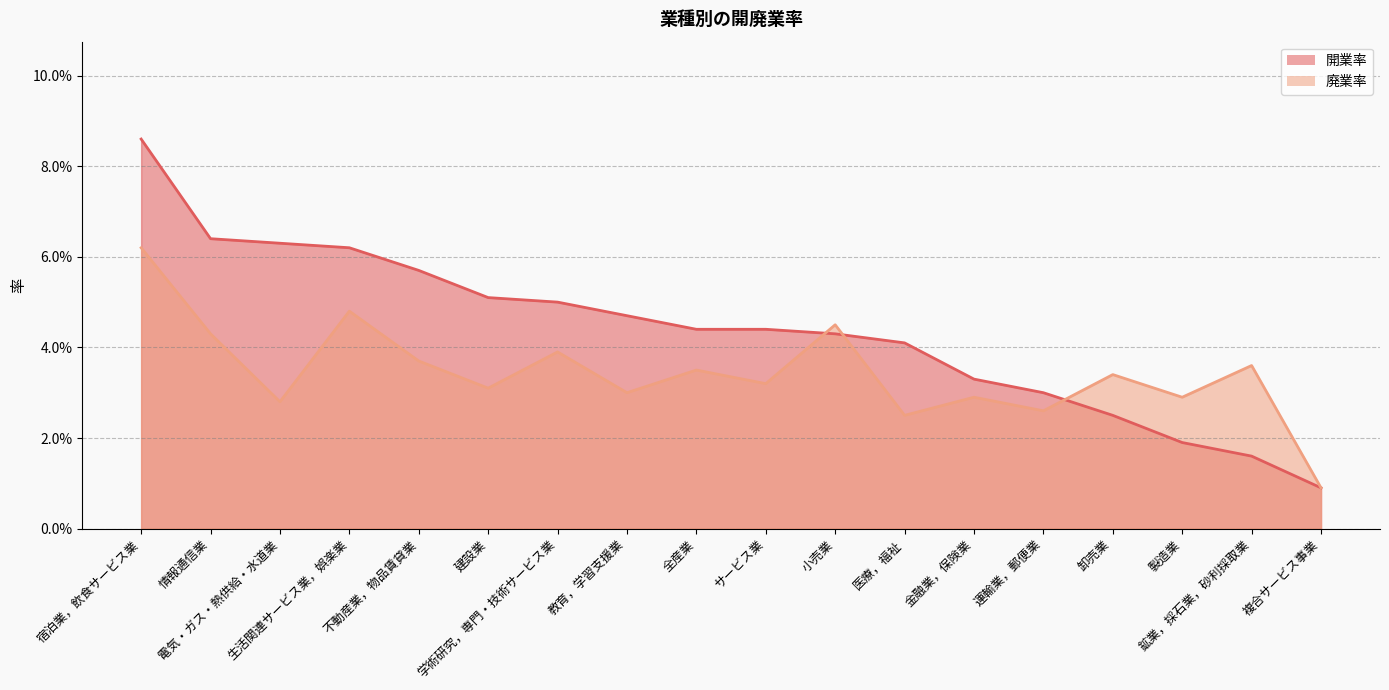

What are all the series names shown in the legend?

開業率, 廃業率